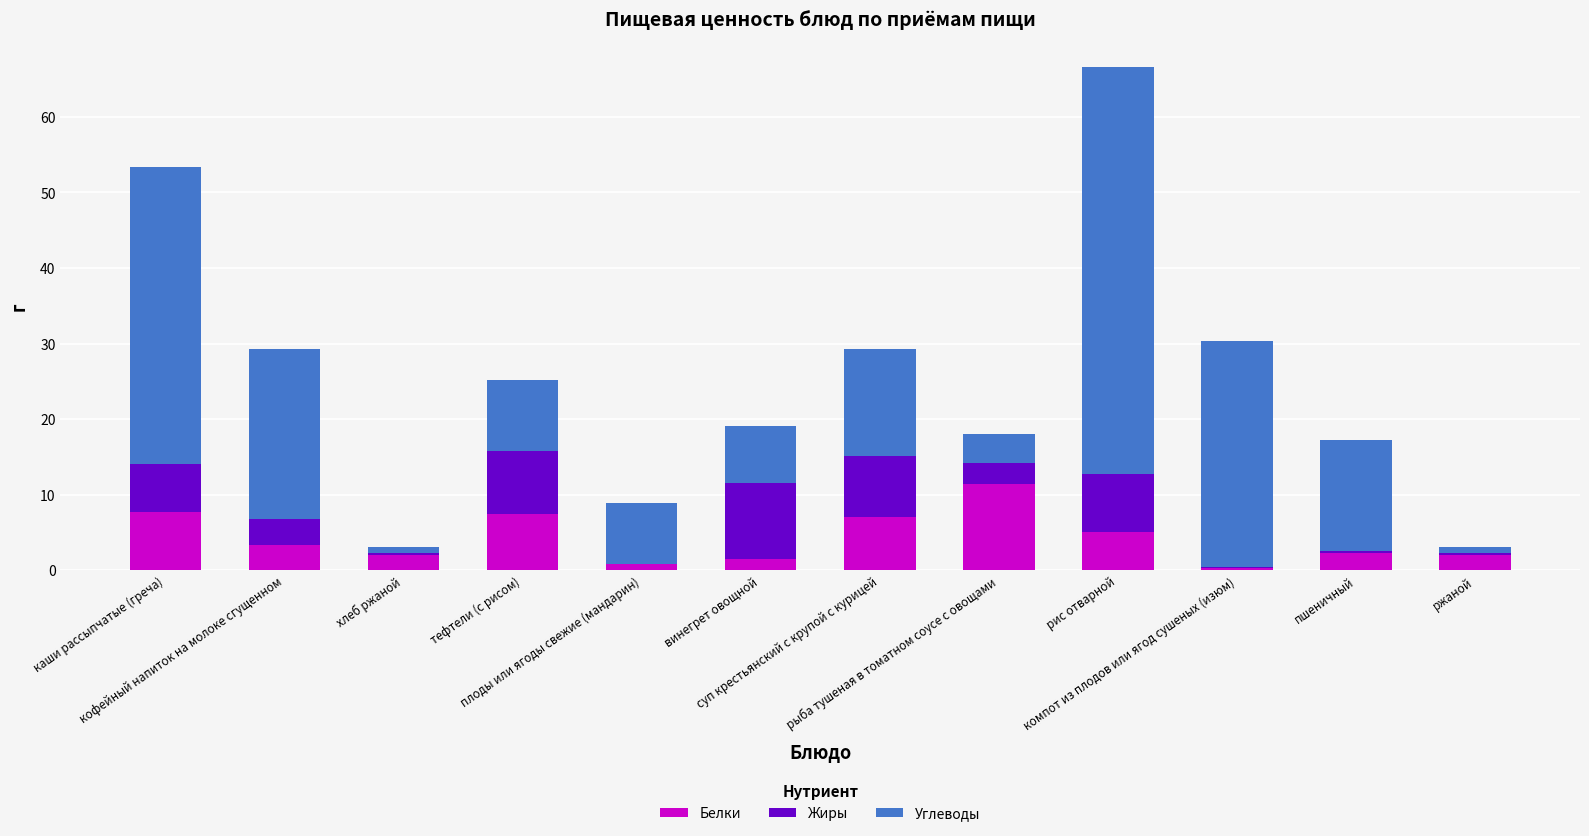

What is the sum of all Белки values?

50.7